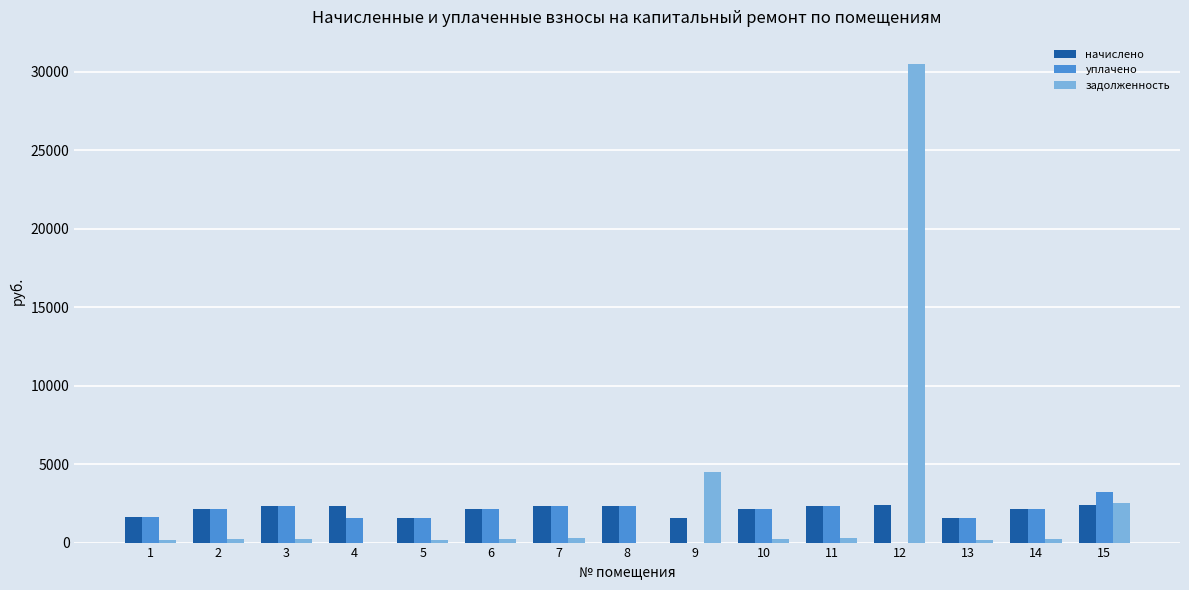

The value of уплачено at 13 is 1595.3. True or false?

True